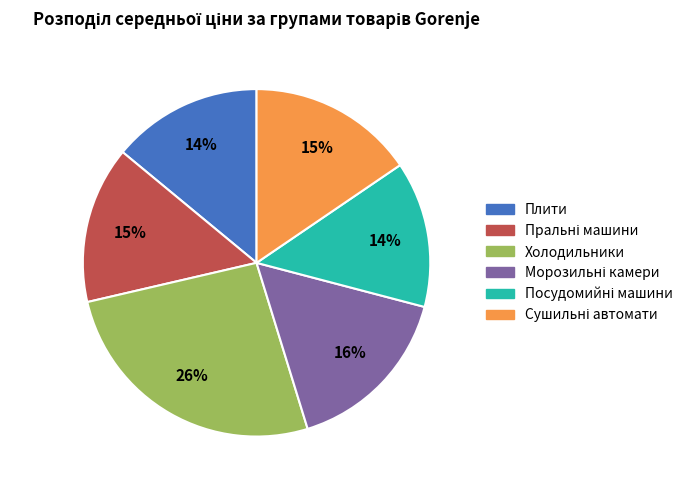

To the nearest percent, what portion does Плити represent?

14%